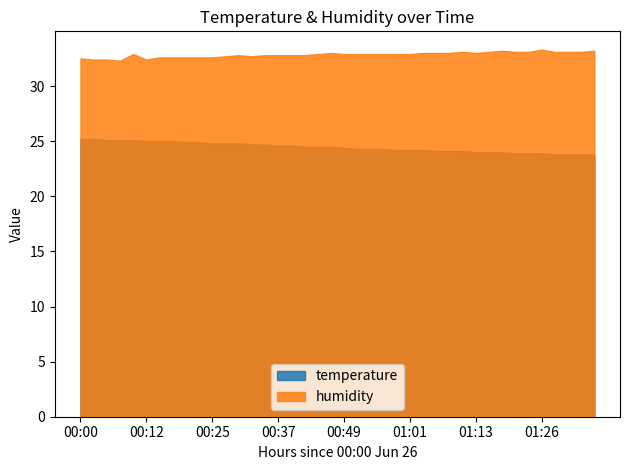

What position from the left is 01:16?

32